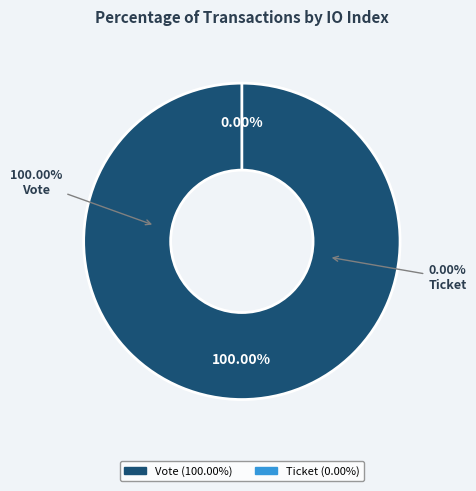

Which category has the smallest portion of the pie?

Ticket